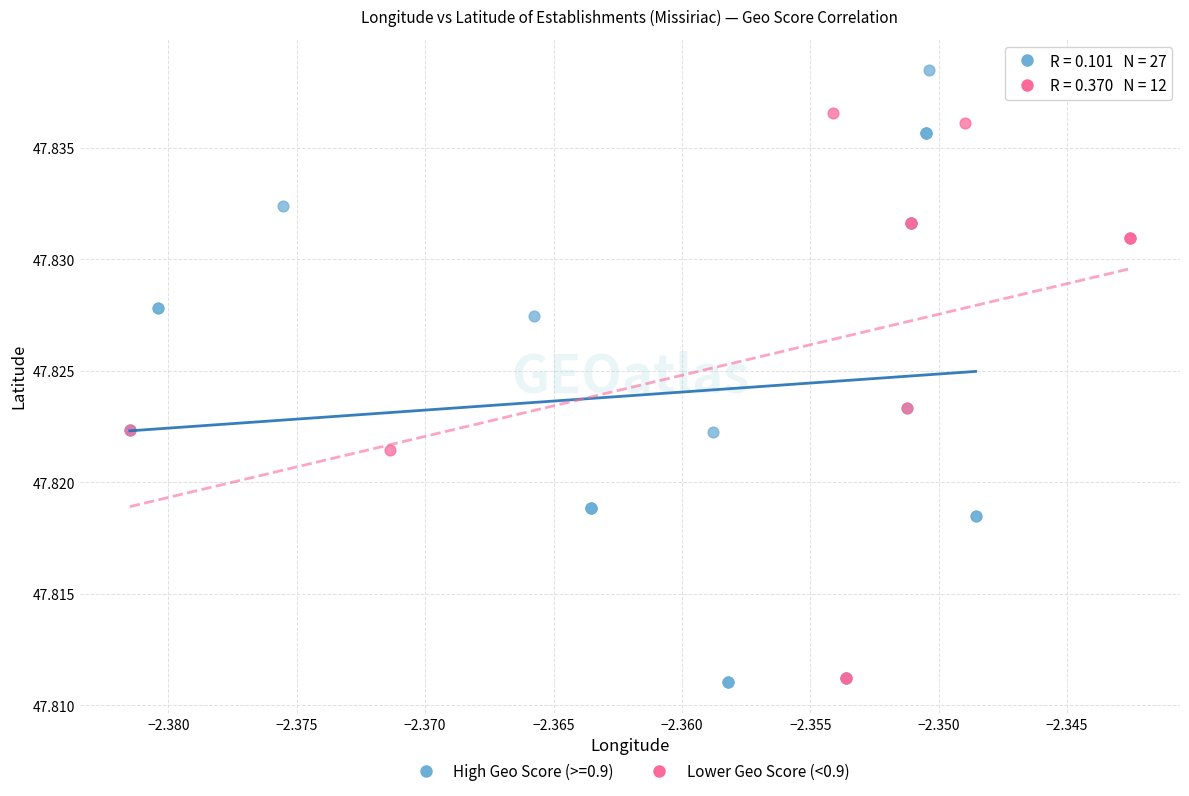

Which series has the largest Y range (max minus min)?

High Geo Score (>=0.9)